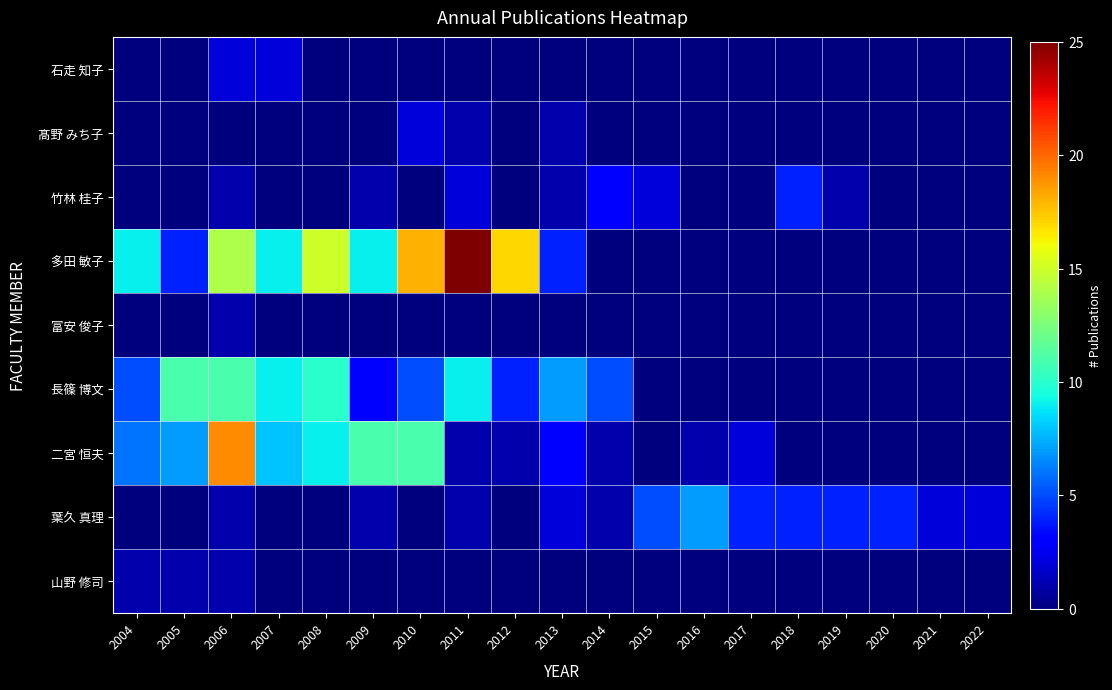

Which category has the lowest value across all series?

2004